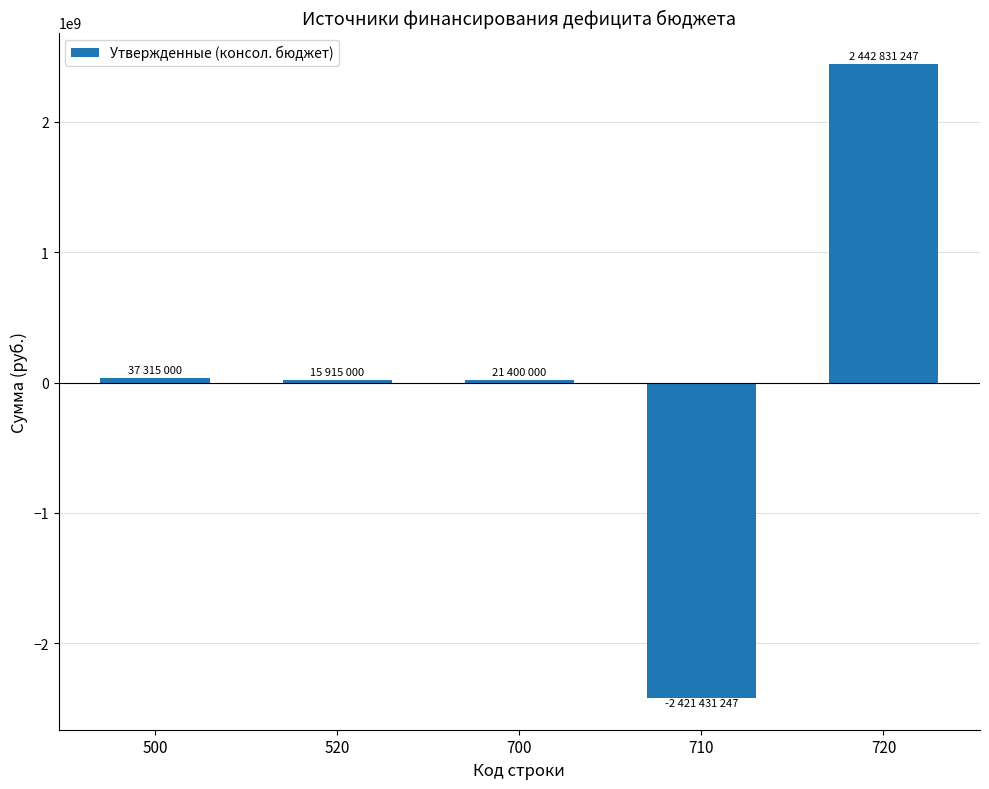

How many distinct data groups are displayed?

1